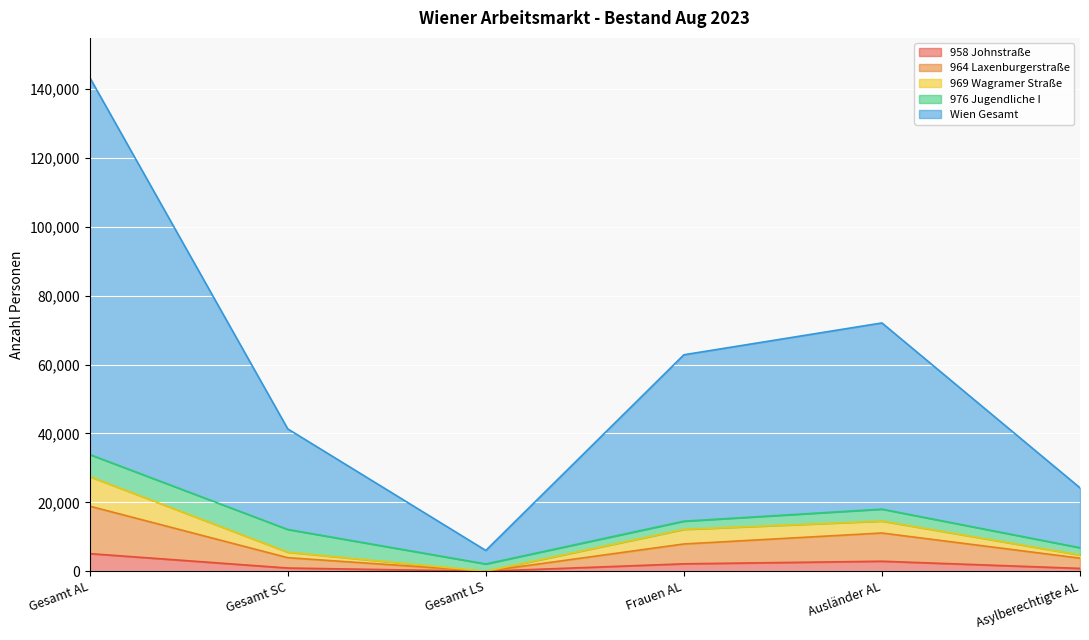

At which category is the sum across all series the highest?

Gesamt AL